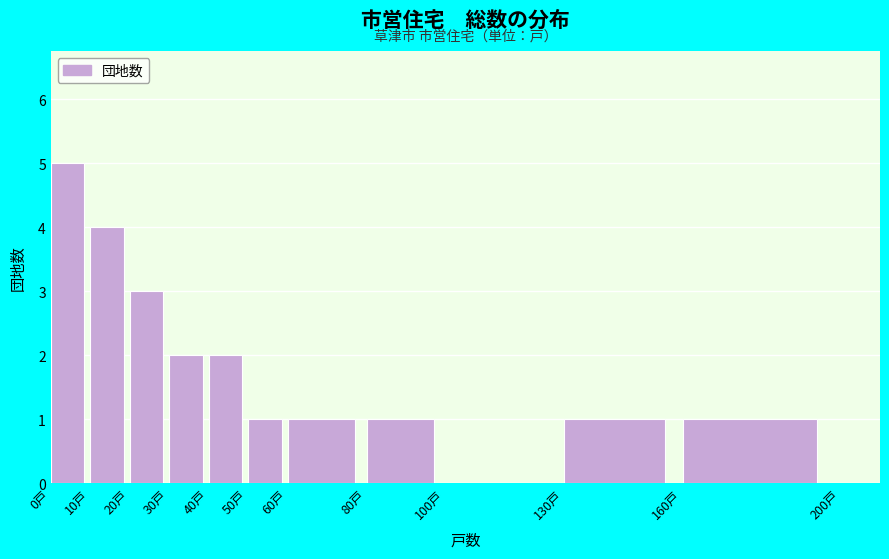

What is the height of the bar covering 160 to 200 on the x-axis? The values are not printed on the chart, so give them approximately, as read against the axis.

1